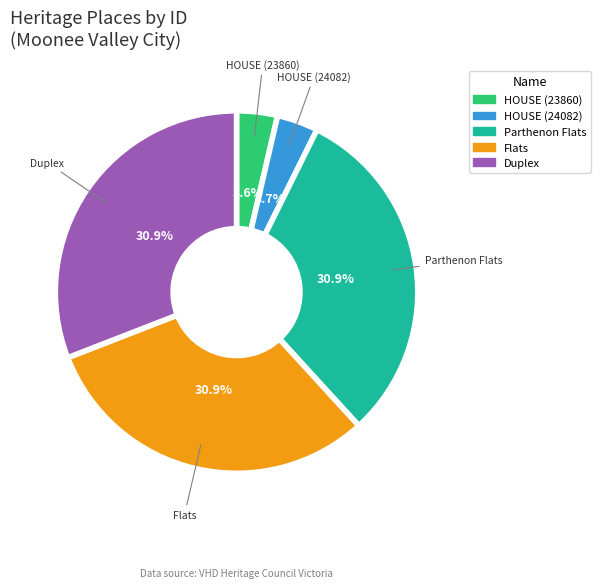

What is the total percentage of HOUSE (24082) and Flats?

34.6%